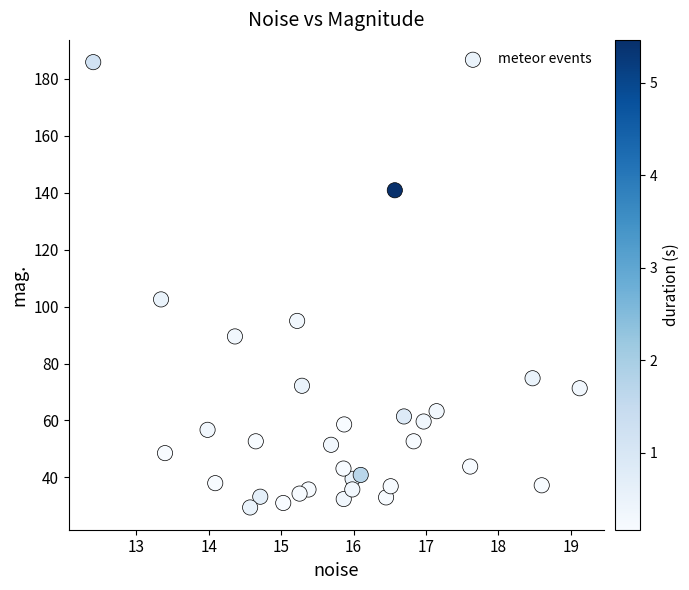

What Y value in the scatter plot is closest to 107?

102.5